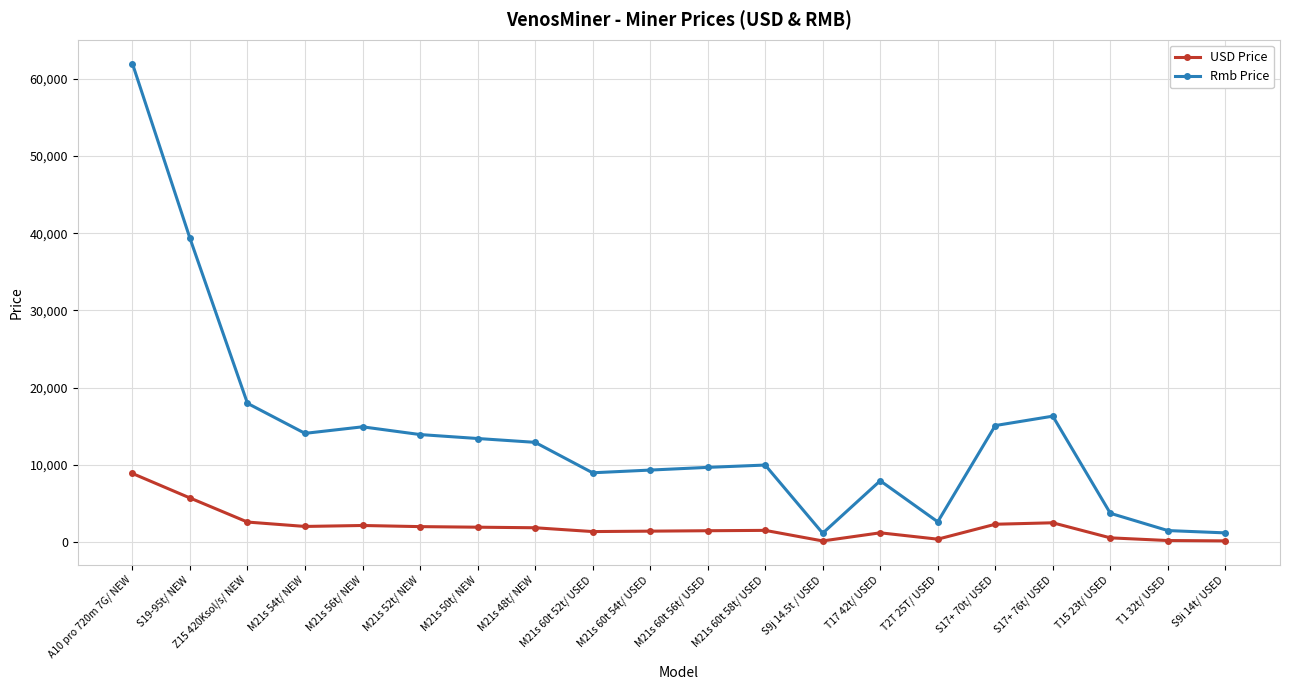

The value of Rmb Price at M21s 60t 58t/ USED is 10000.0. True or false?

True